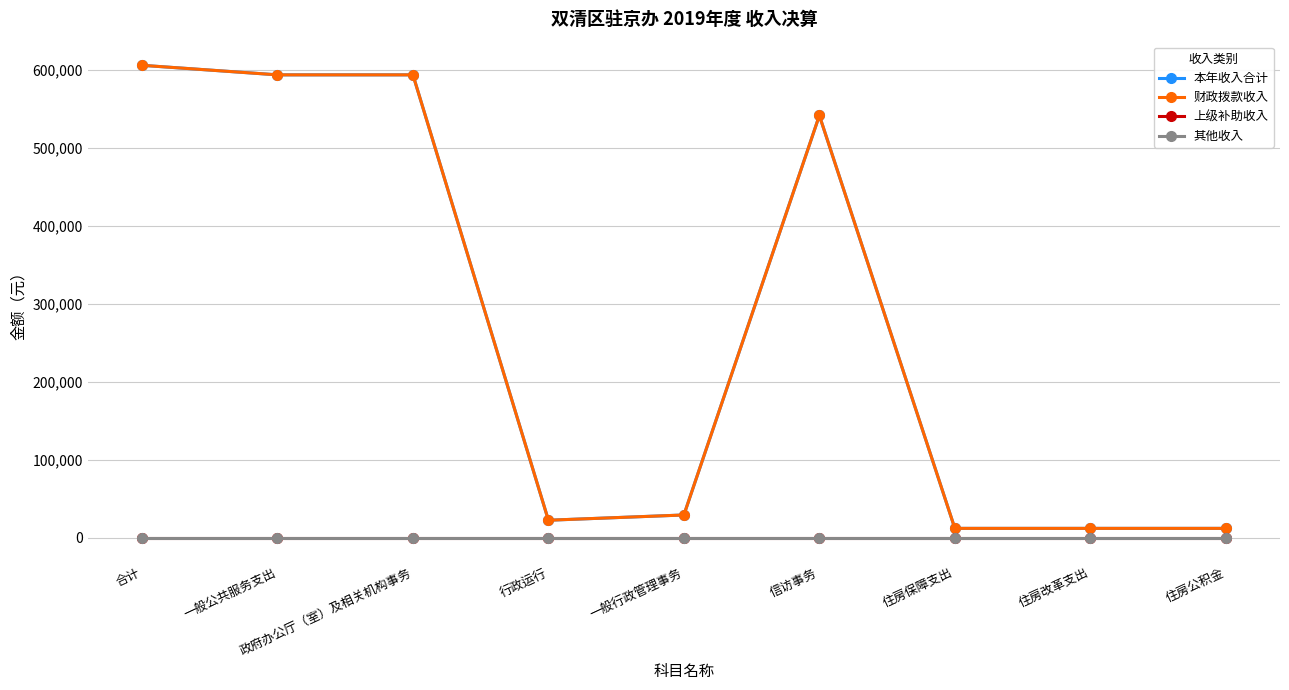

Rank the categories by 财政拨款收入 value from highest to lowest.

合计, 一般公共服务支出, 政府办公厅（室）及相关机构事务, 信访事务, 一般行政管理事务, 行政运行, 住房保障支出, 住房改革支出, 住房公积金